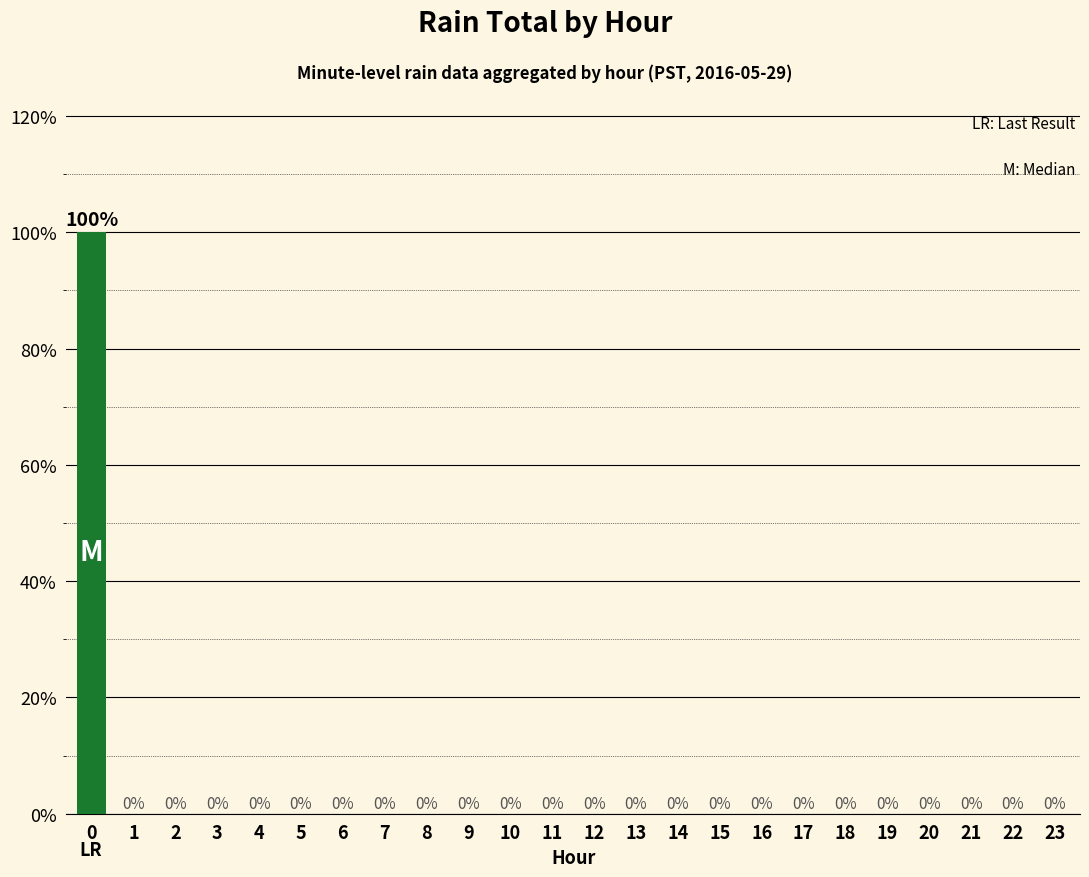

Is it true that the value at 19 is 0?

True